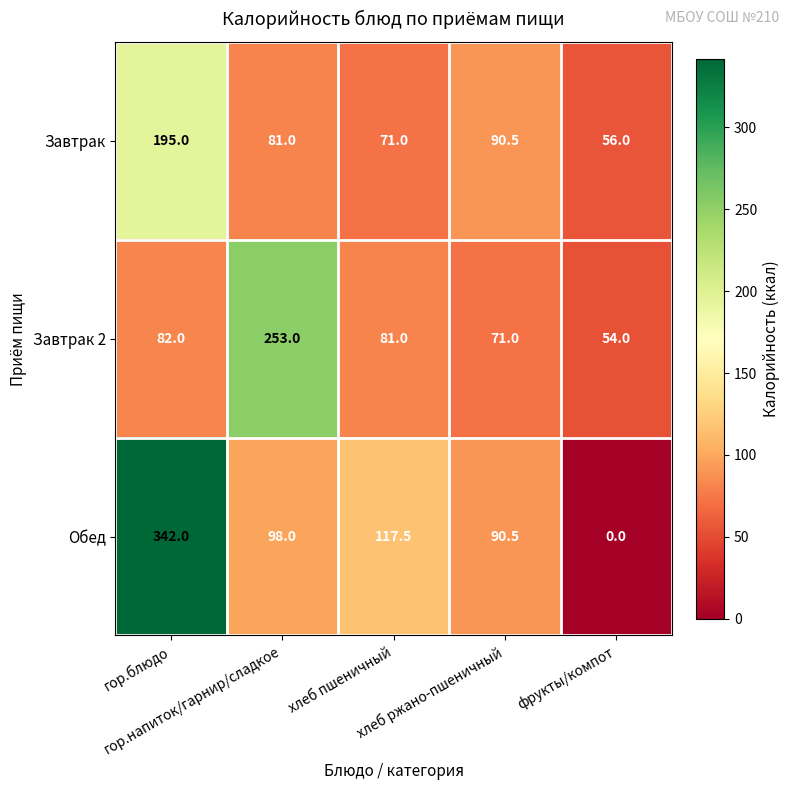

What is the average value of the Обед series?

129.6